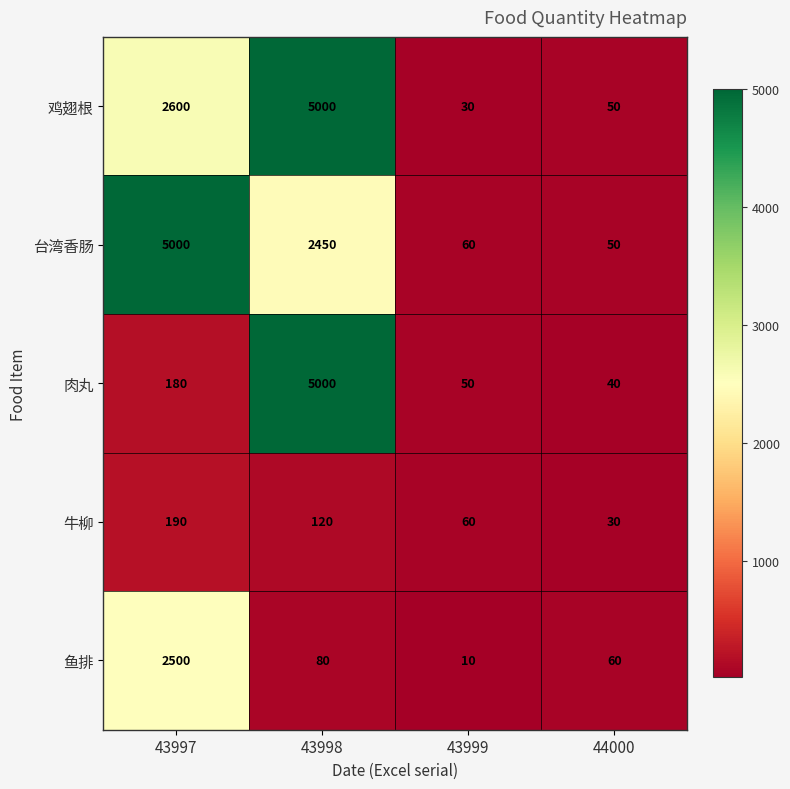

Rank the categories by 肉丸 value from lowest to highest.

44000, 43999, 43997, 43998